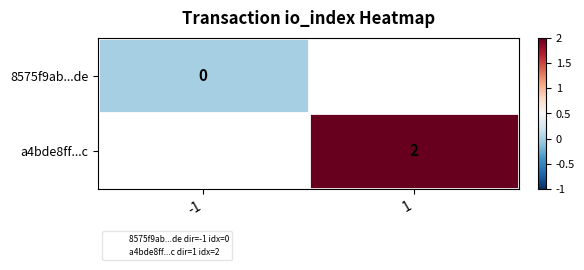

Count the number of categories in the chart.

2